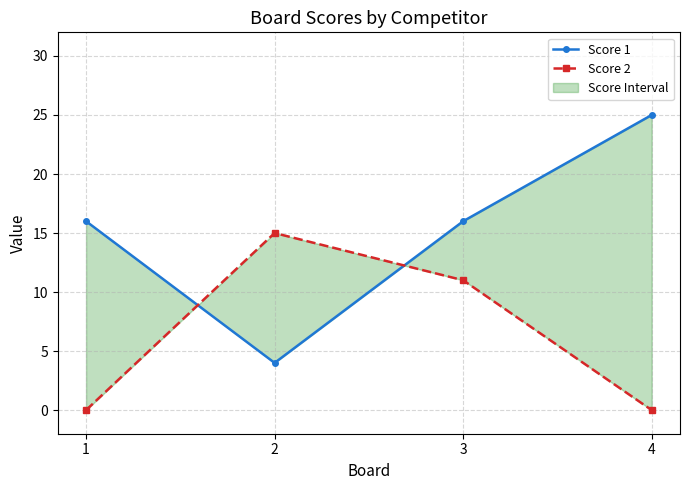

What is the highest value of the Score 1 series?

25